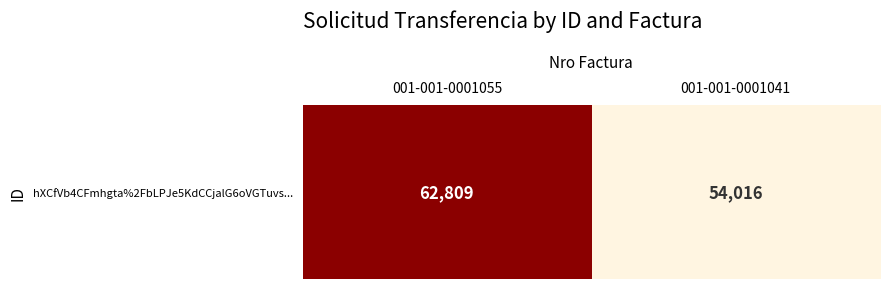

Rank the categories by value from lowest to highest.

001-001-0001041, 001-001-0001055